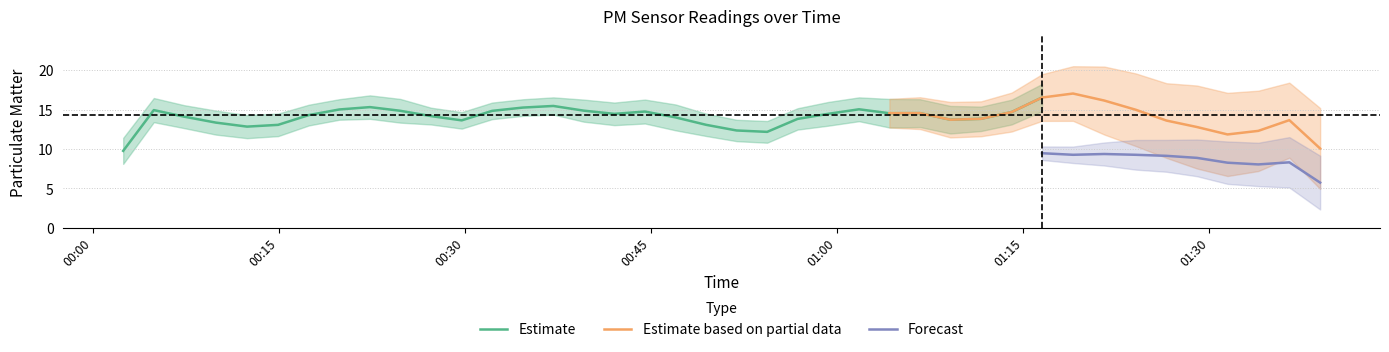

What is the lowest value of the Estimate series?

9.8